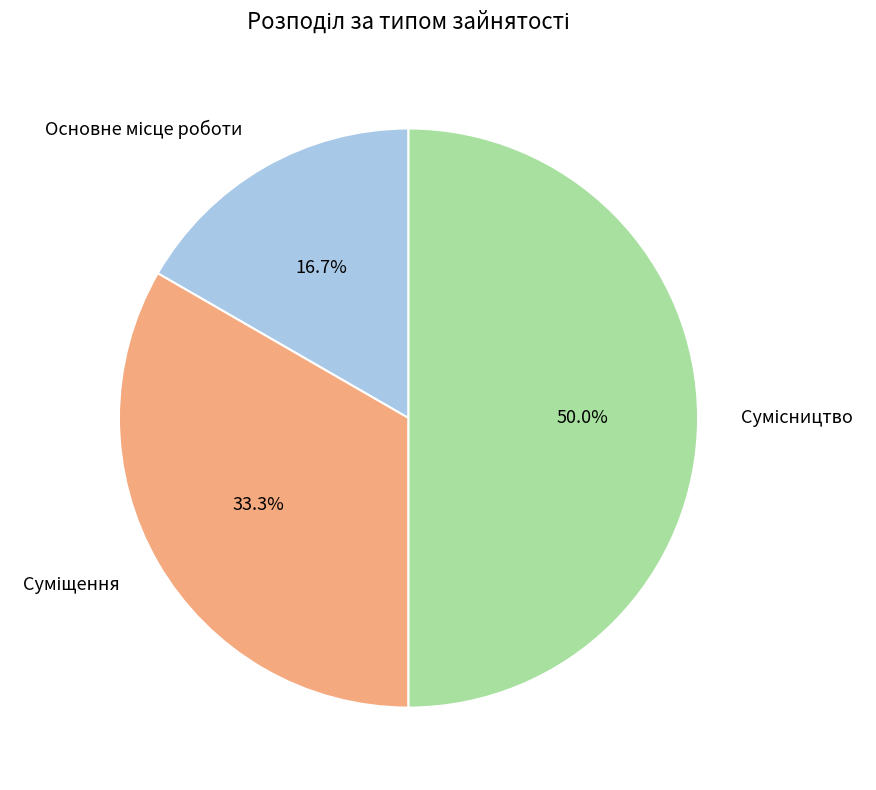

How many segments does this pie chart have?

3